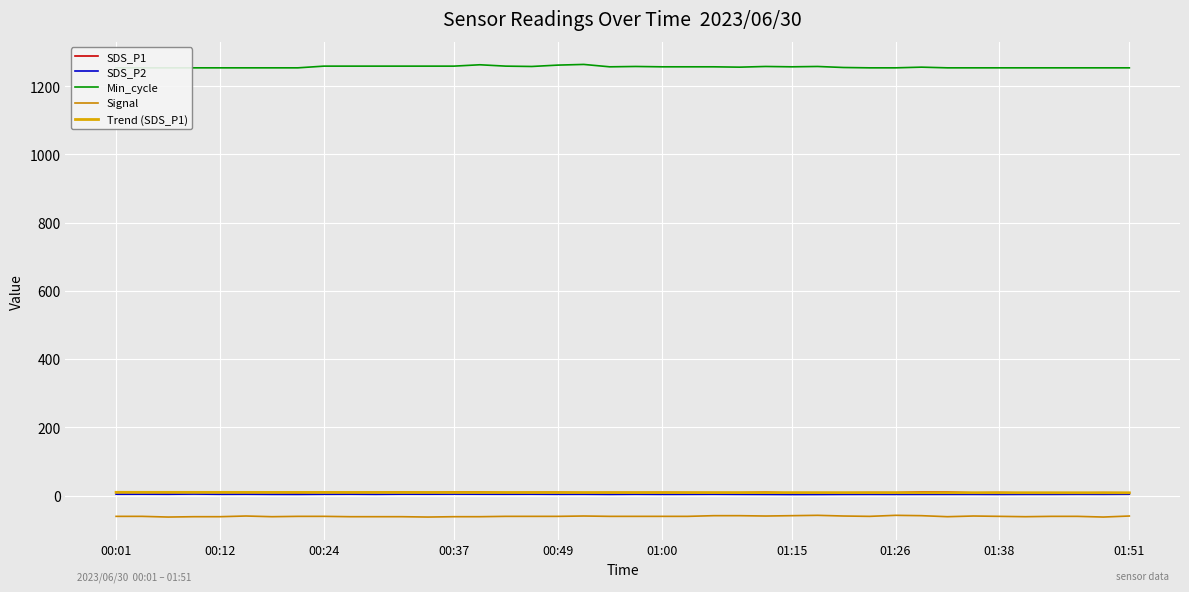

True or false: Signal has more than 2 interior local peaks.

True